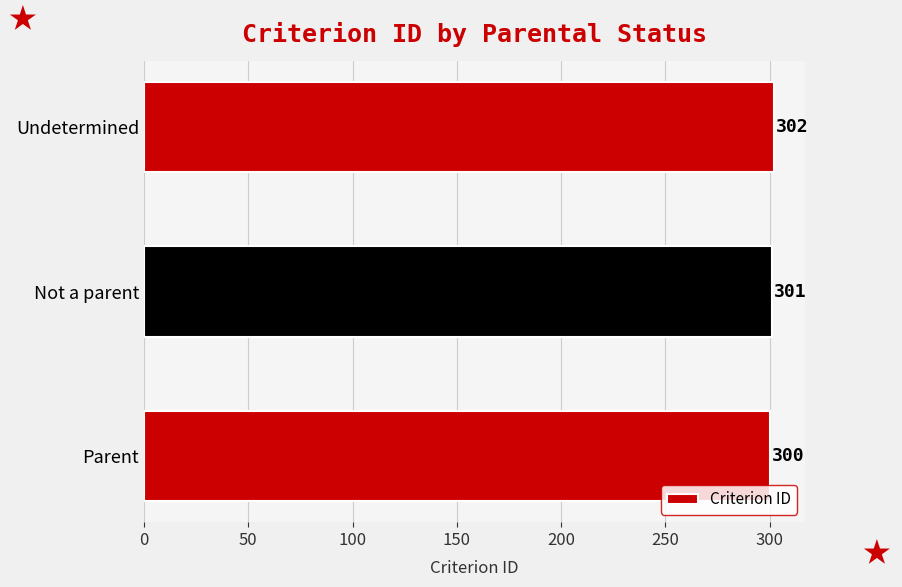

What is the smallest value displayed?

300